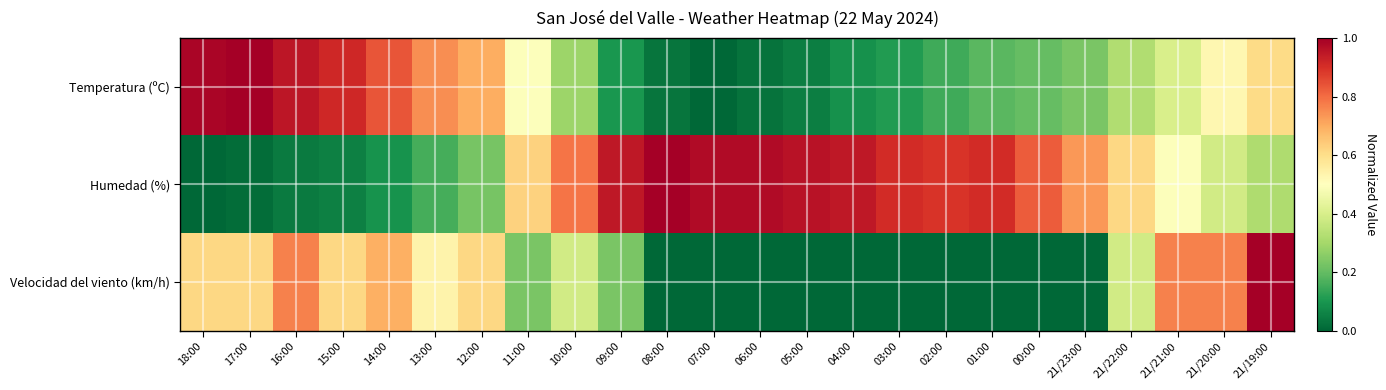

Which series has the largest total across all categories?

Humedad (%)